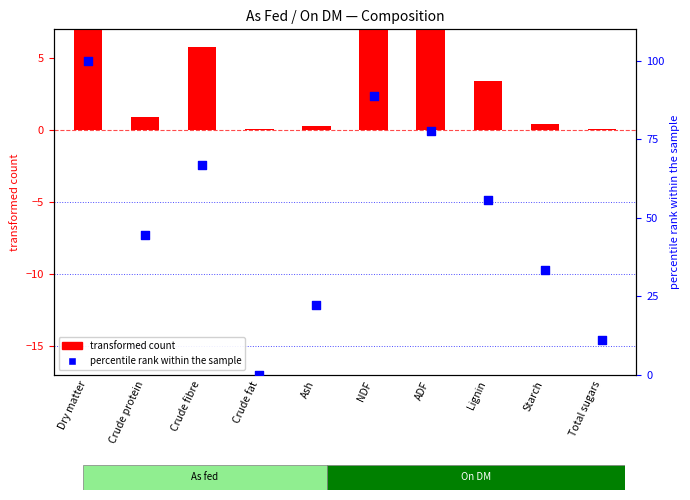

Which series reaches the minimum Y coordinate?

percentile rank within the sample